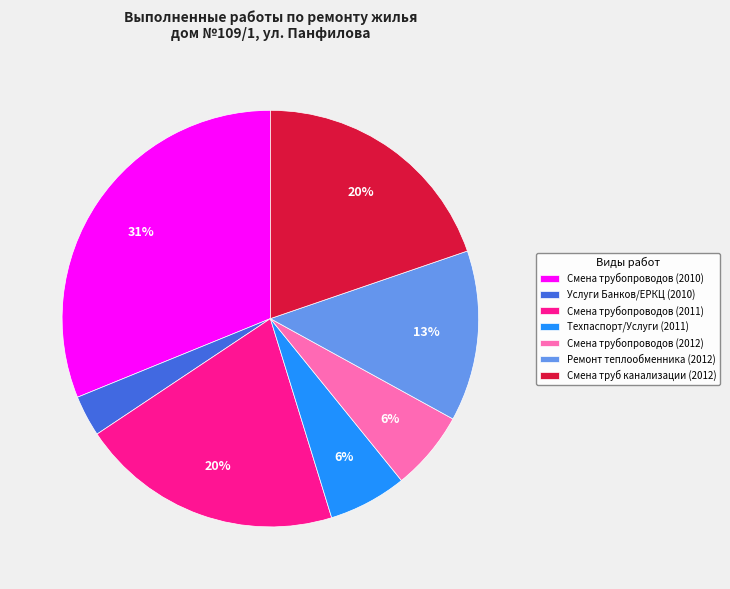

What is the smallest slice in the pie chart?

Услуги Банков/ЕРКЦ (2010)